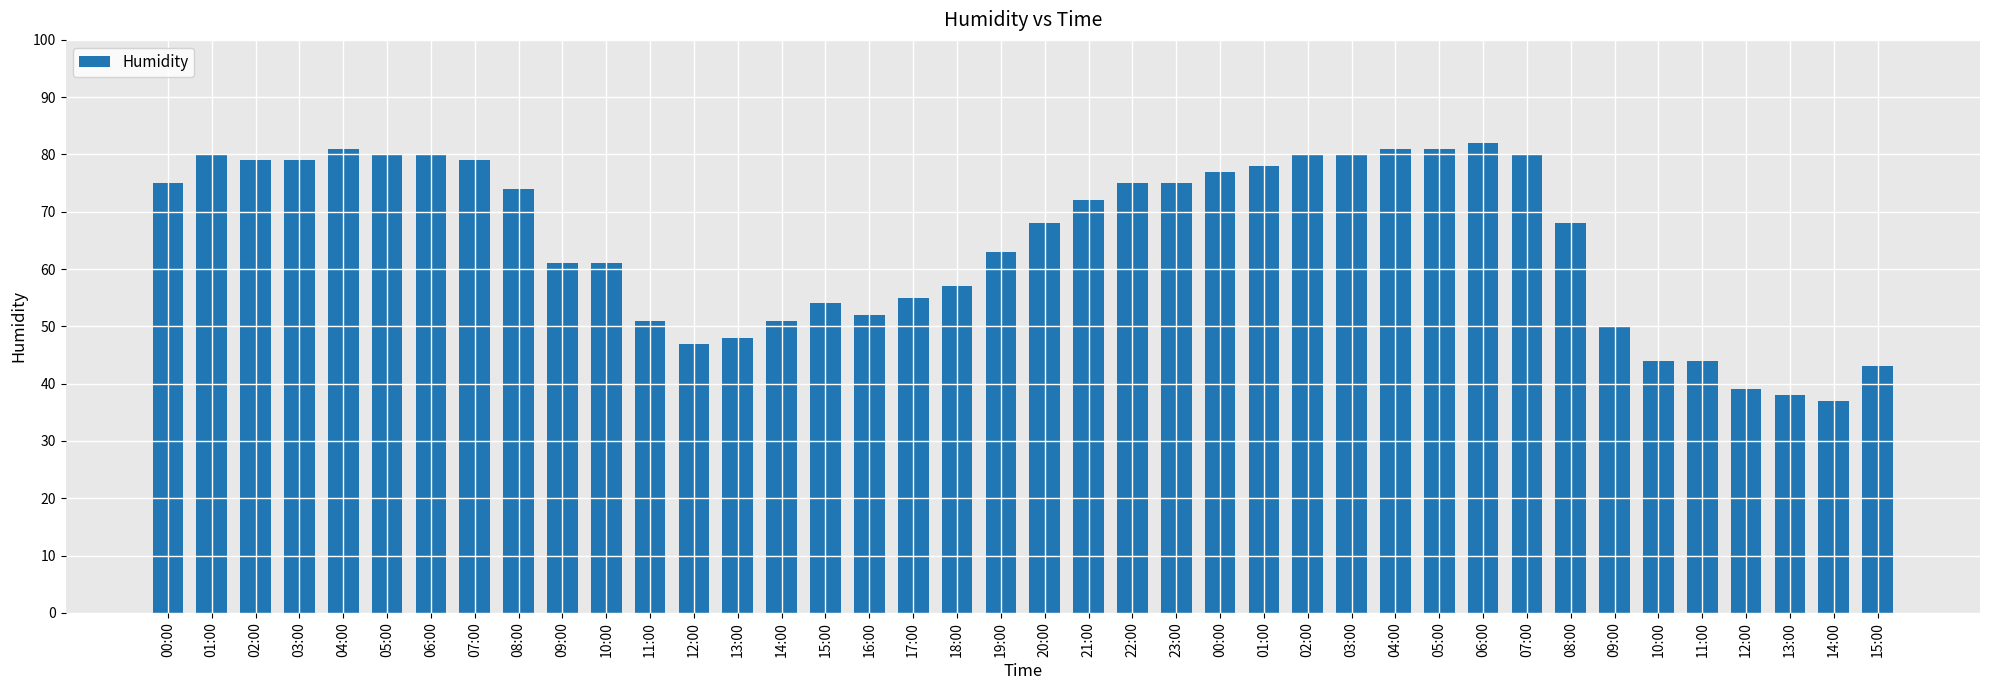

How many bars are there in total?

40